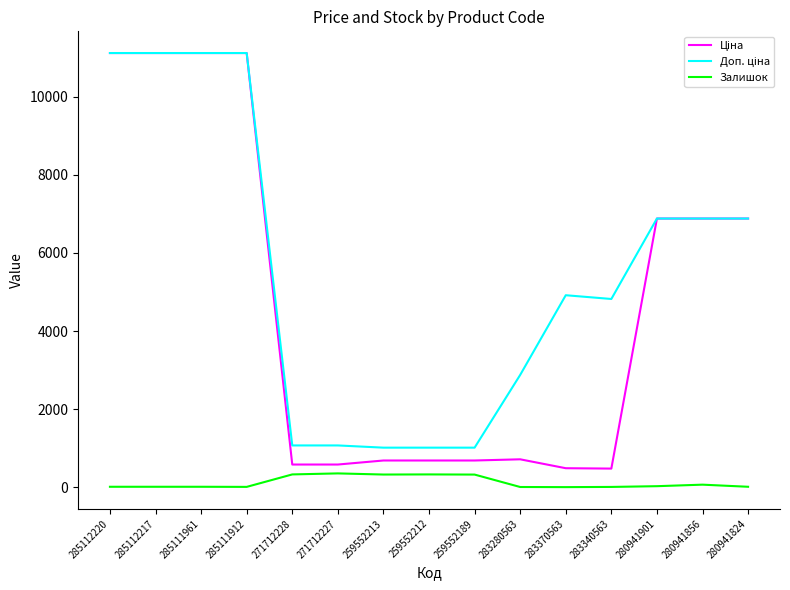

What is the total value across all series at 259552213?

2036.9